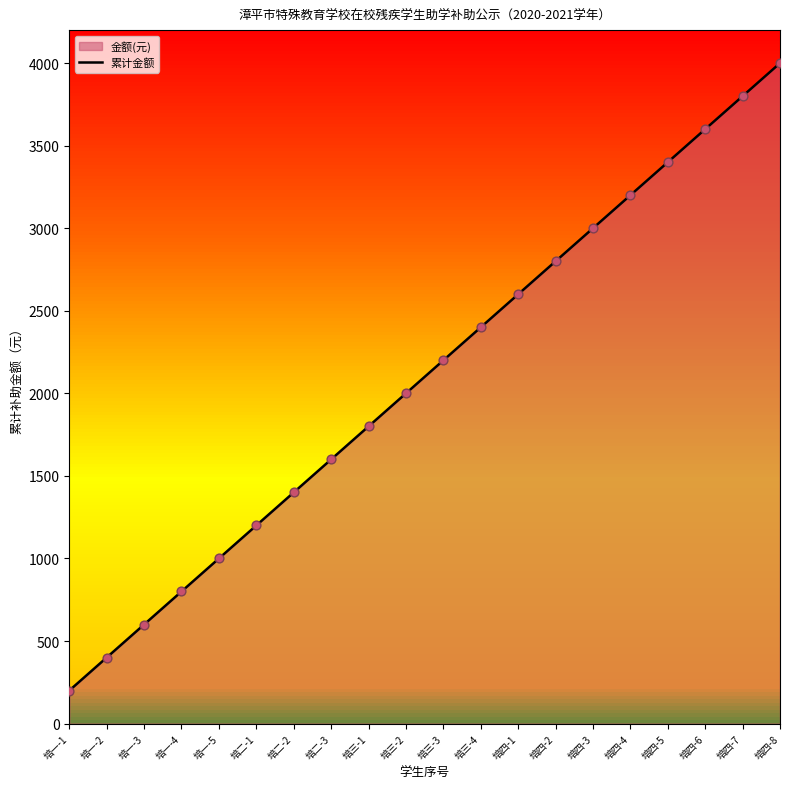

Which has a higher value, 培四-2 or 培一-2?

培四-2